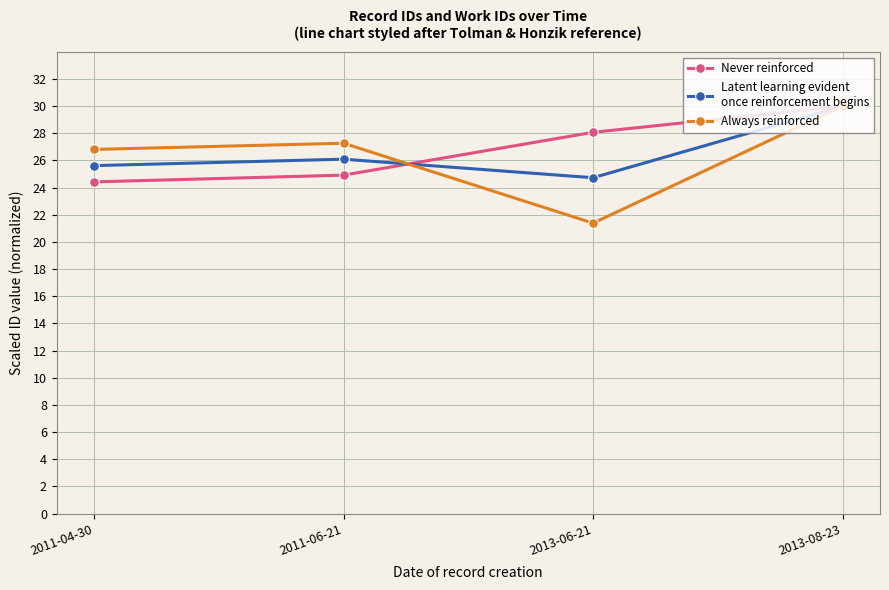

What is the total value across all series at 2011-06-21?

78.3